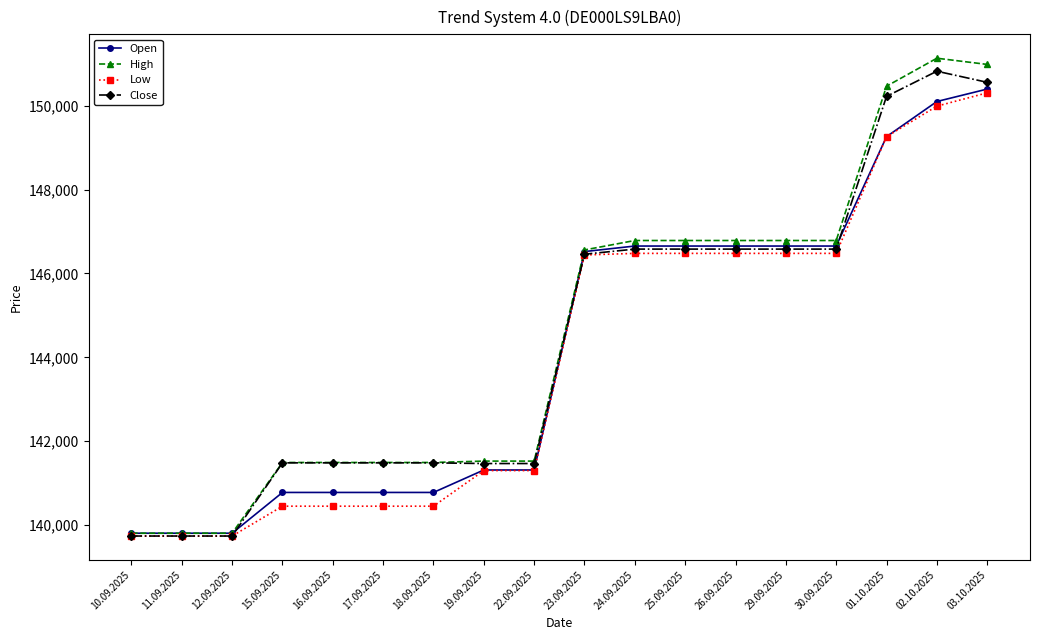

What is the spread (max minus min) of values at 03.10.2025?

678